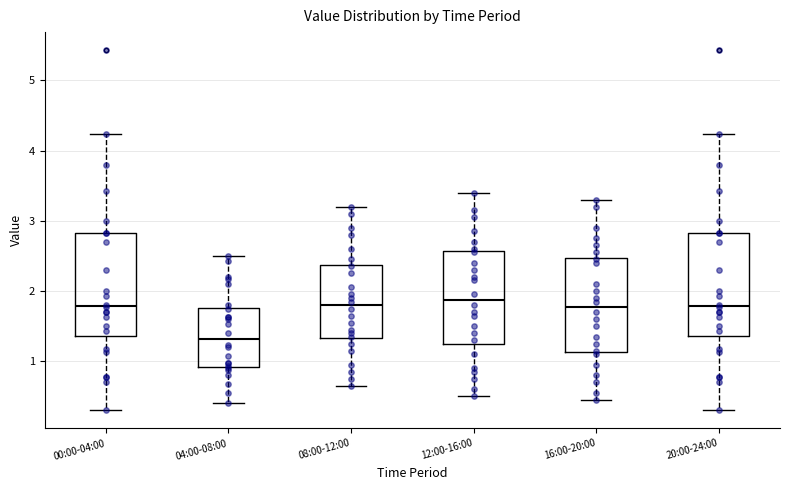

Reading left to right, transcribe this box plot: for each box, give where its median line is, the range the box spans, and where its two whiskers end, as read against the y-axis. The values are not printed on the chart, so give them approximately, as read against the axis.

00:00-04:00: median 1.8, box 1.4 to 2.8, whiskers 0.3 to 4.2
04:00-08:00: median 1.3, box 0.9 to 1.8, whiskers 0.4 to 2.5
08:00-12:00: median 1.8, box 1.3 to 2.4, whiskers 0.7 to 3.2
12:00-16:00: median 1.9, box 1.3 to 2.6, whiskers 0.5 to 3.4
16:00-20:00: median 1.8, box 1.1 to 2.5, whiskers 0.5 to 3.3
20:00-24:00: median 1.8, box 1.4 to 2.8, whiskers 0.3 to 4.2